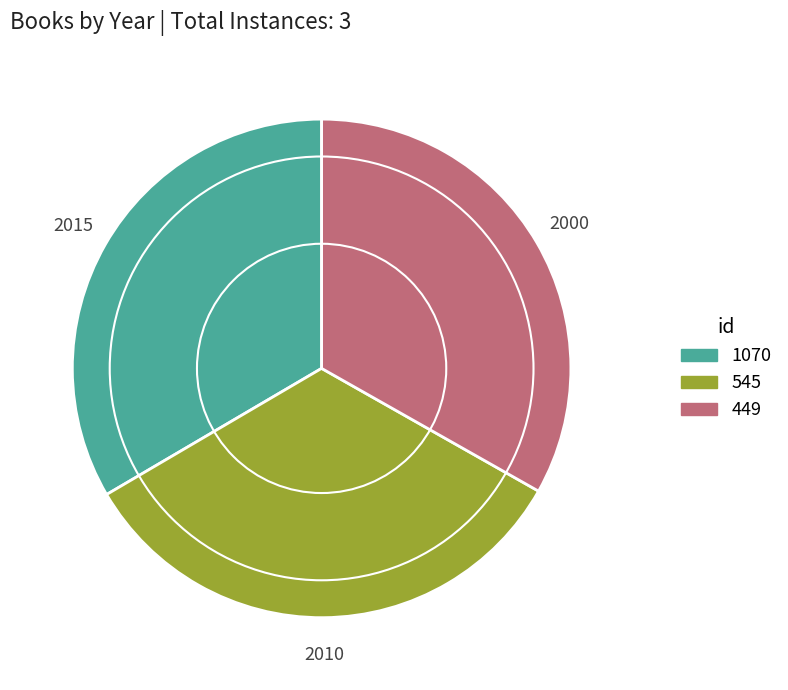

Is 449 the majority of the pie?

No